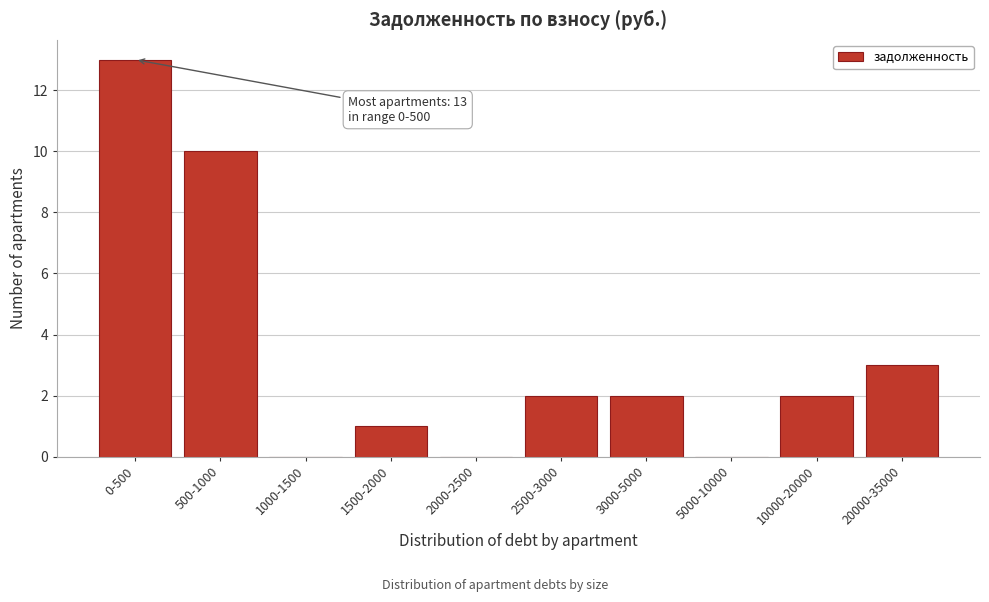

Reading left to right, transcribe all the data shown in this chart.

0-500=13	500-1000=10	1000-1500=0	1500-2000=1	2000-2500=0	2500-3000=2	3000-5000=2	5000-10000=0	10000-20000=2	20000-35000=3